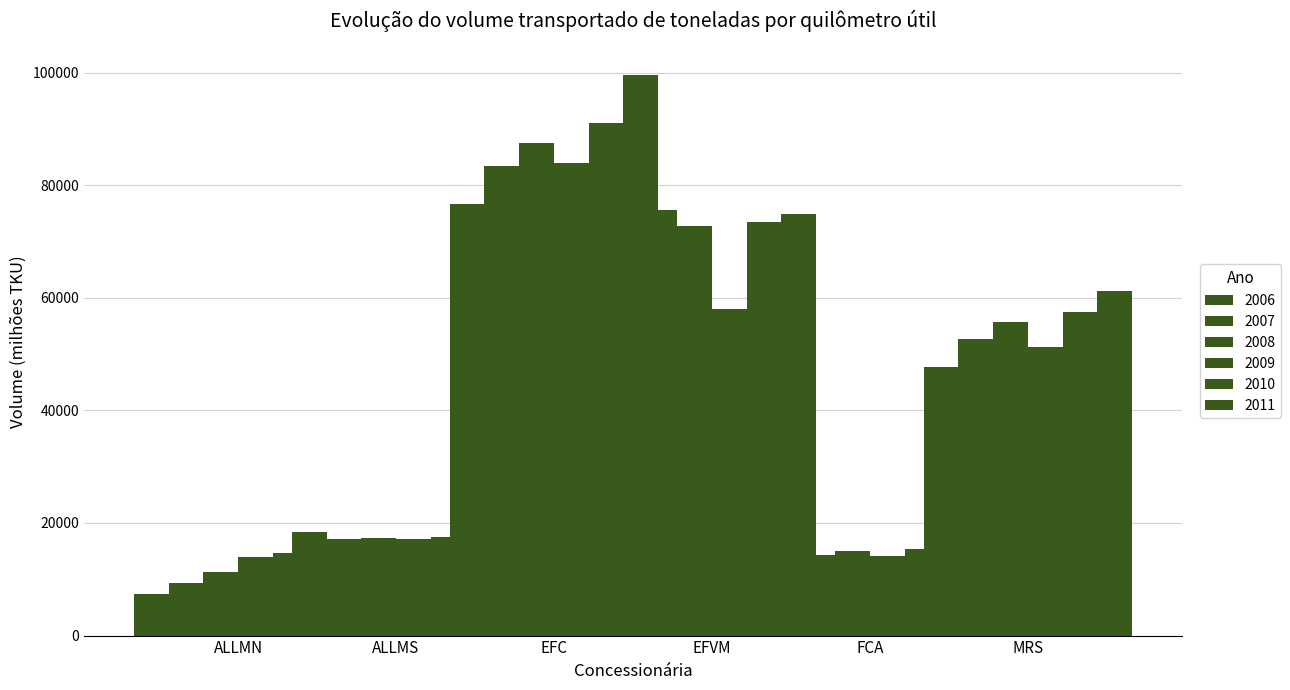

At 2008, list the series in order from smallest to largest.

ALLMN, FCA, ALLMS, MRS, EFVM, EFC